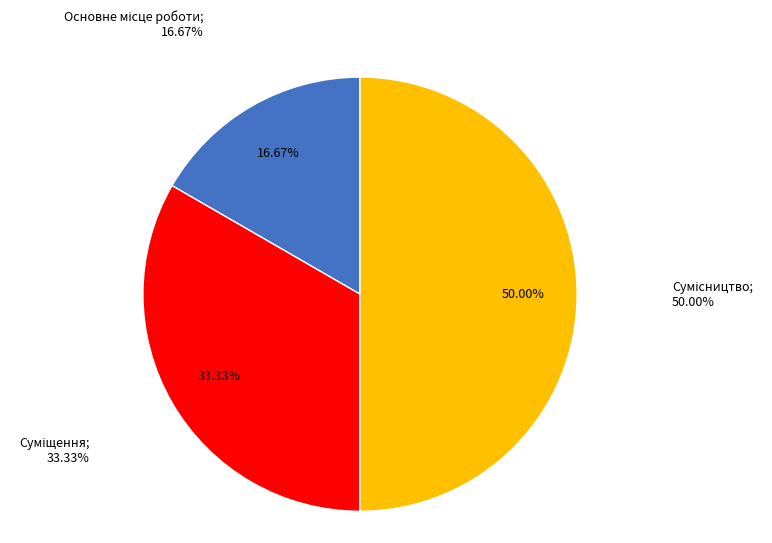

To the nearest percent, what is the combined percentage of Основне місце роботи and Суміщення?

50%